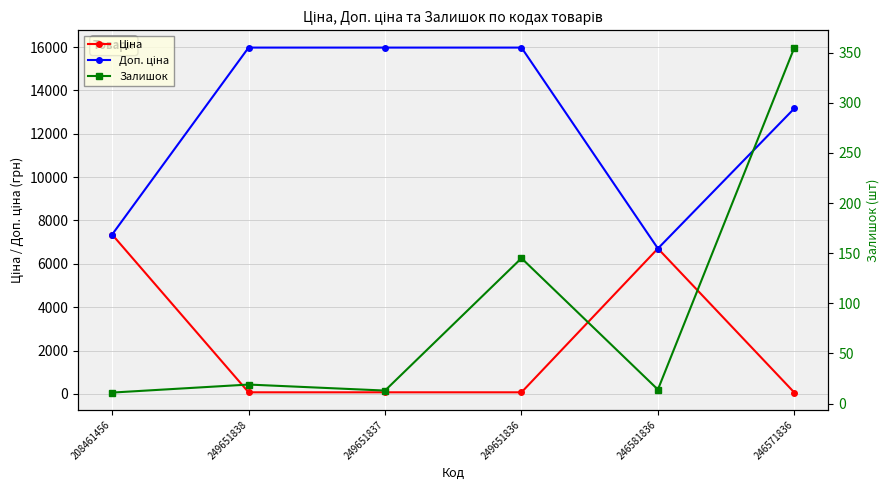

Where is Залишок nearest to the value 183?

249651836